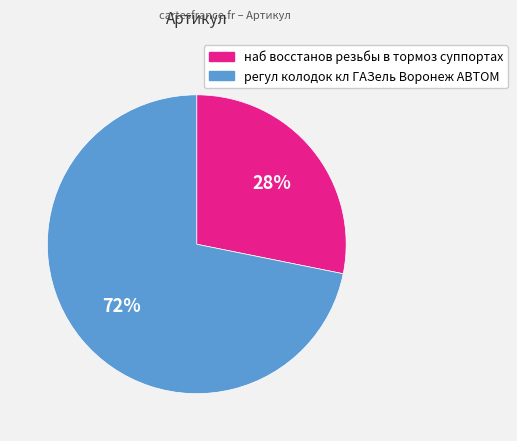

Is it true that наб восстанов резьбы в тормоз суппортах is 37% of the pie?

False